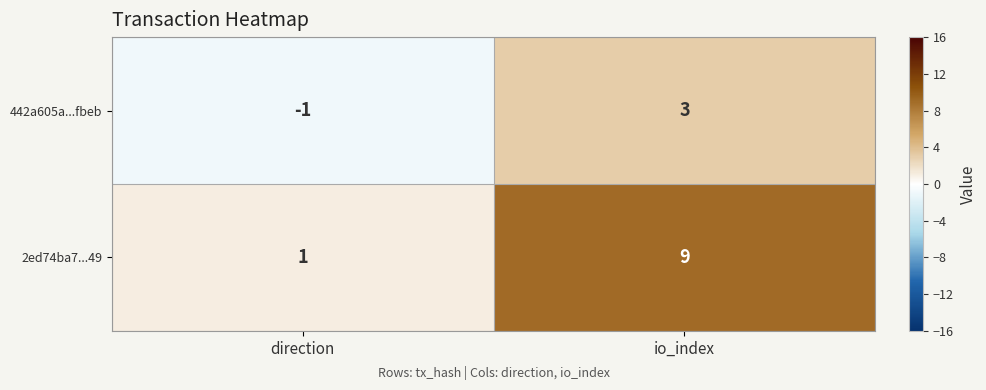

At which label does 442a605a...fbeb reach its peak?

io_index